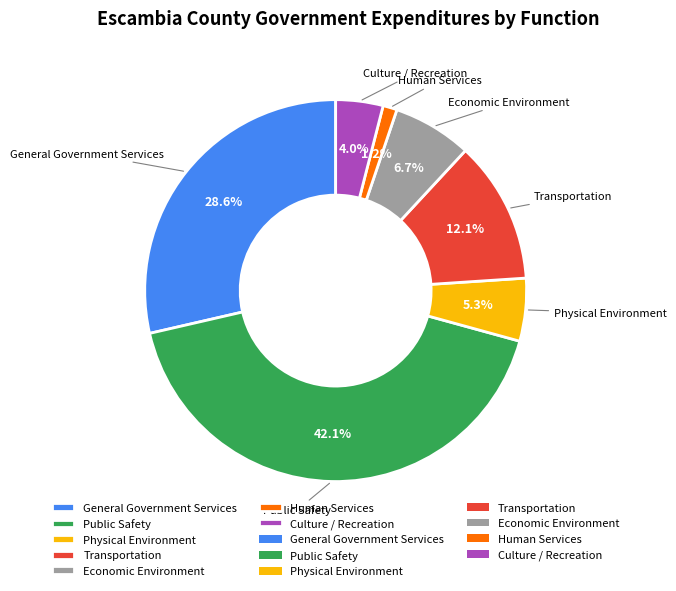

Is Human Services the majority of the pie?

No